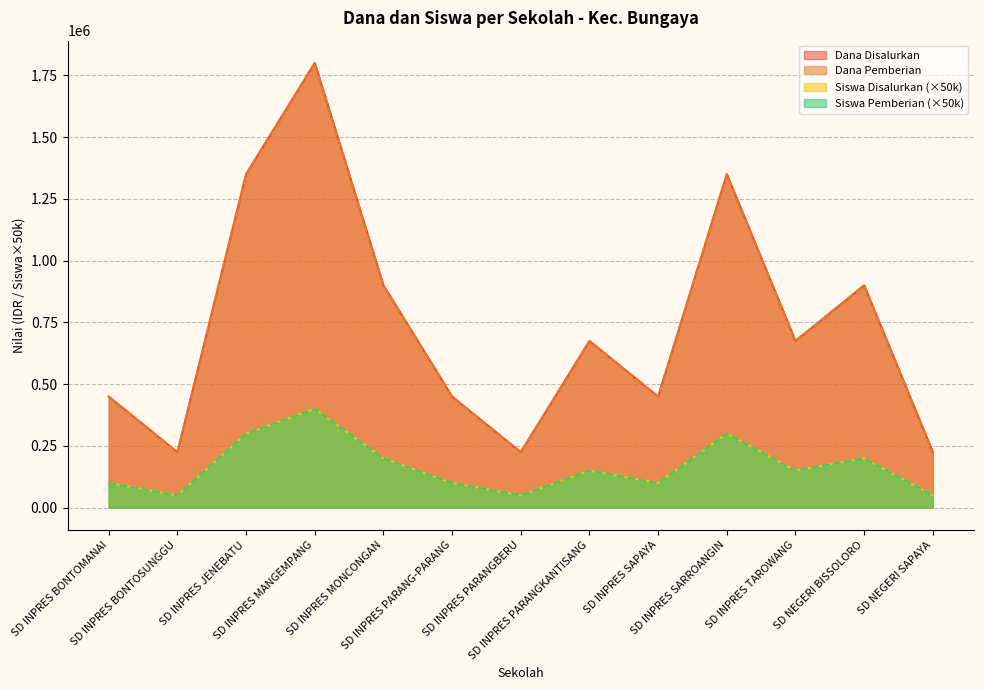

At which category does Dana Disalurkan reach its first local valley?

SD INPRES BONTOSUNGGU